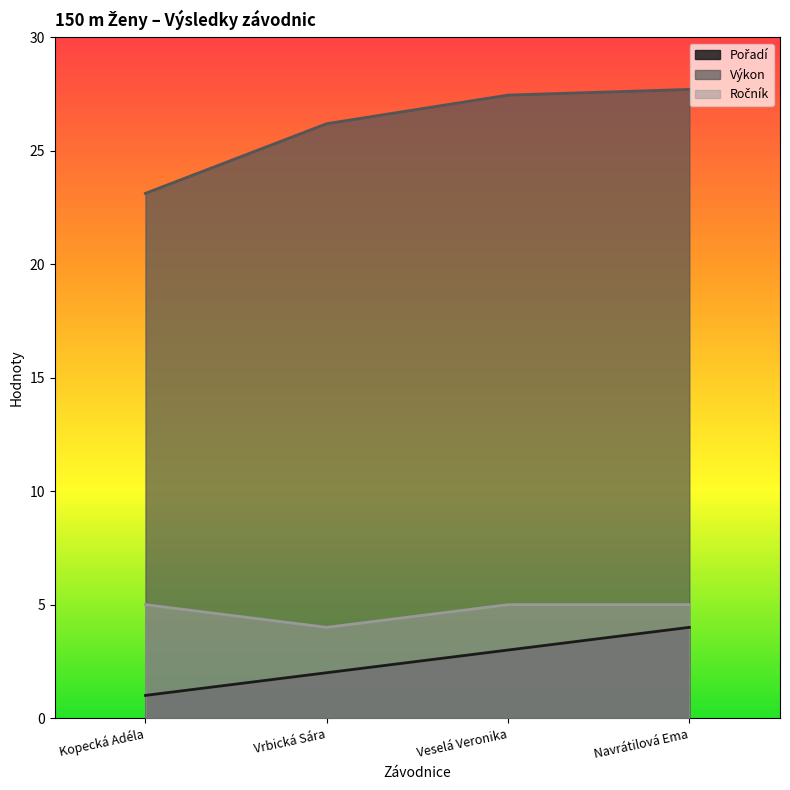

Count the Ročník values in the range 5 to 6.

3